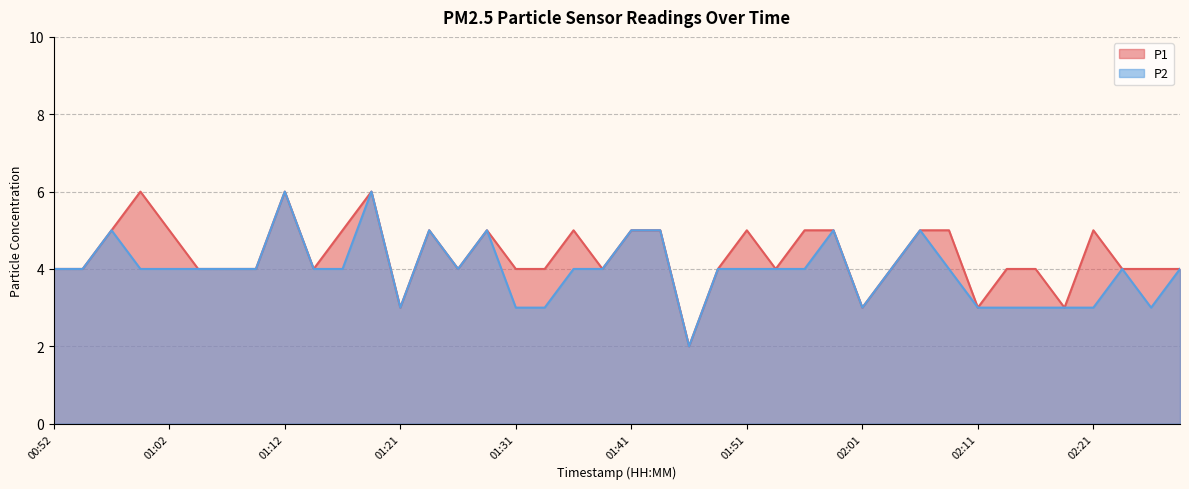

Reading left to right, what are all the values shown in this chart?

P1: 00:52=4	00:54=4	00:57=5	00:59=6	01:02=5	01:04=4	01:07=4	01:09=4	01:12=6	01:14=4	01:17=5	01:19=6	01:21=3	01:24=5	01:26=4	01:29=5	01:31=4	01:34=4	01:36=5	01:39=4	01:41=5	01:44=5	01:46=2	01:49=4	01:51=5	01:54=4	01:56=5	01:59=5	02:01=3	02:03=4	02:06=5	02:08=5	02:11=3	02:13=4	02:16=4	02:18=3	02:21=5	02:23=4	02:26=4	02:28=4
P2: 00:52=4	00:54=4	00:57=5	00:59=4	01:02=4	01:04=4	01:07=4	01:09=4	01:12=6	01:14=4	01:17=4	01:19=6	01:21=3	01:24=5	01:26=4	01:29=5	01:31=3	01:34=3	01:36=4	01:39=4	01:41=5	01:44=5	01:46=2	01:49=4	01:51=4	01:54=4	01:56=4	01:59=5	02:01=3	02:03=4	02:06=5	02:08=4	02:11=3	02:13=3	02:16=3	02:18=3	02:21=3	02:23=4	02:26=3	02:28=4